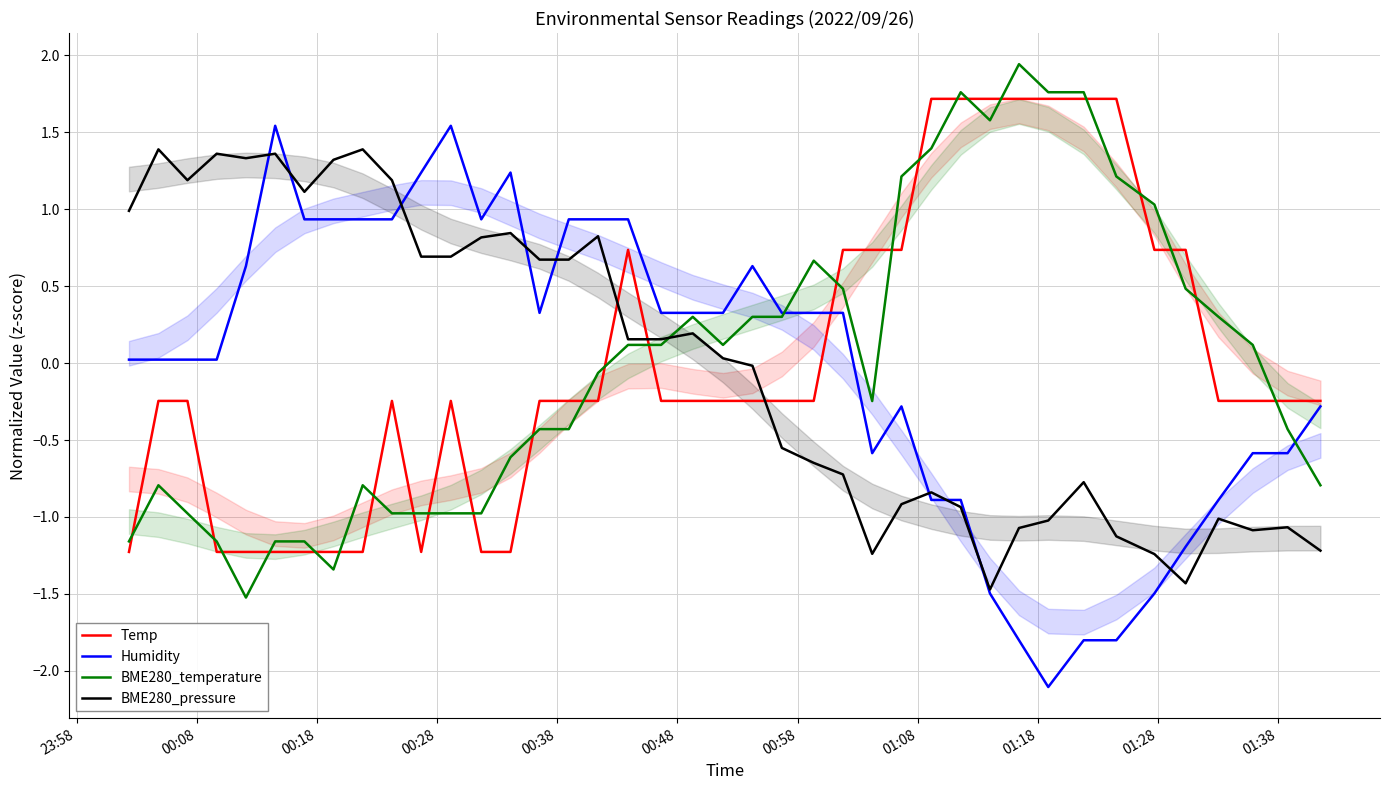

What is the maximum value for Temp?

1.7